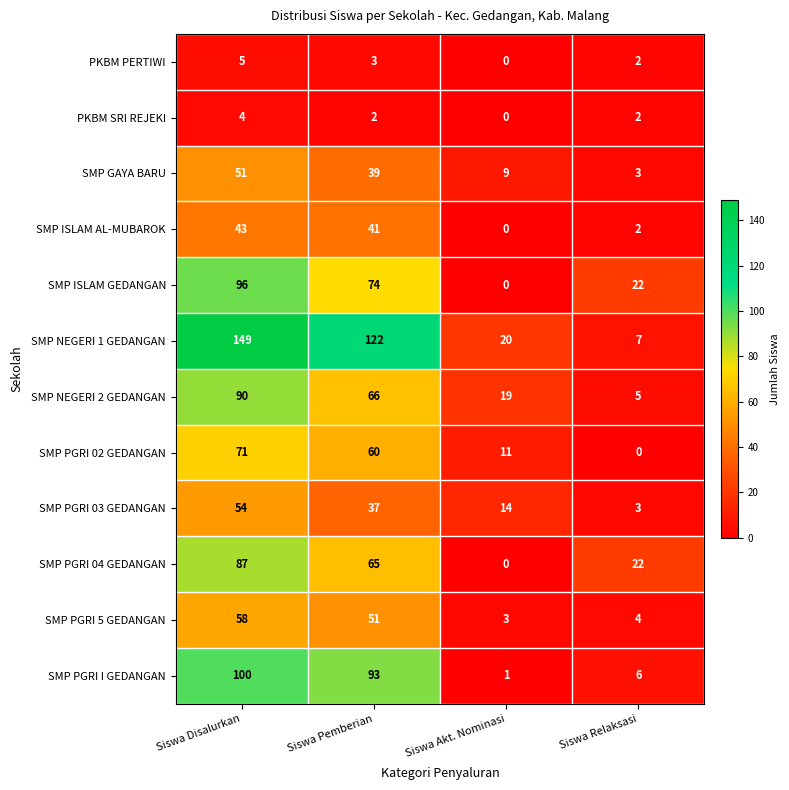

What is the maximum value shown in the chart?

149